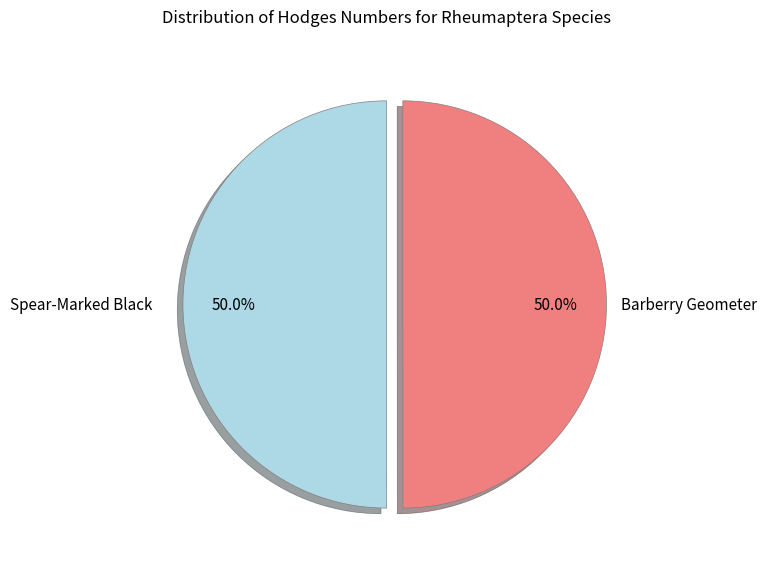

To the nearest percent, what portion does Barberry Geometer represent?

50%